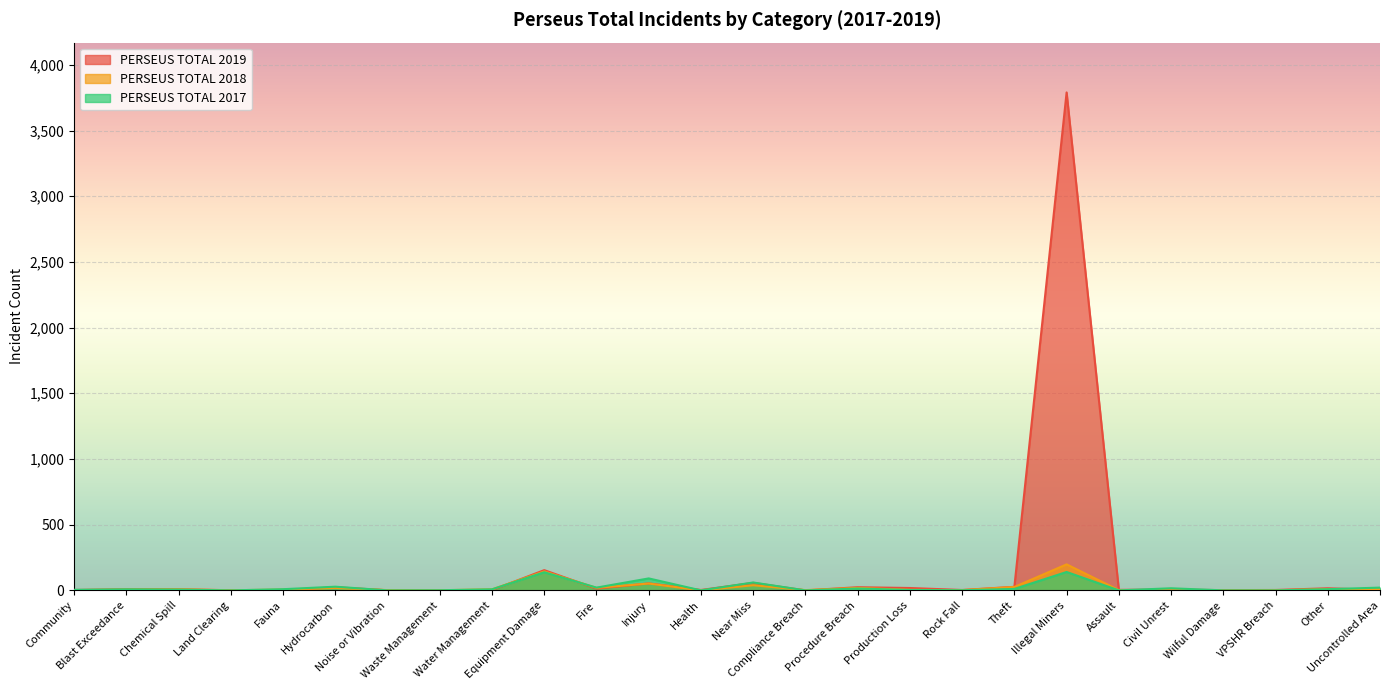

What is the label of the 6th point from the right?

Assault